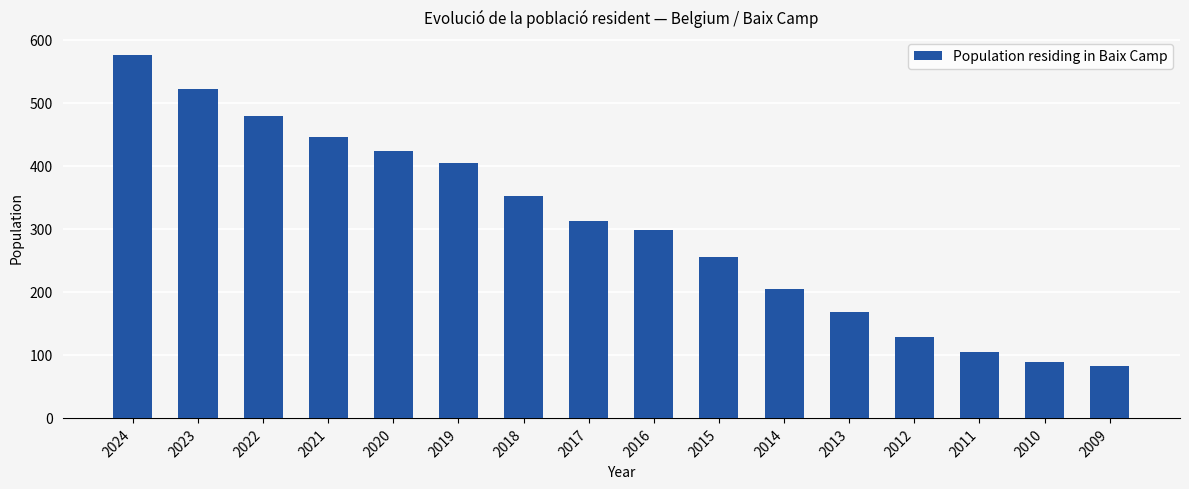

What is the value of the 16th bar from the left?

82